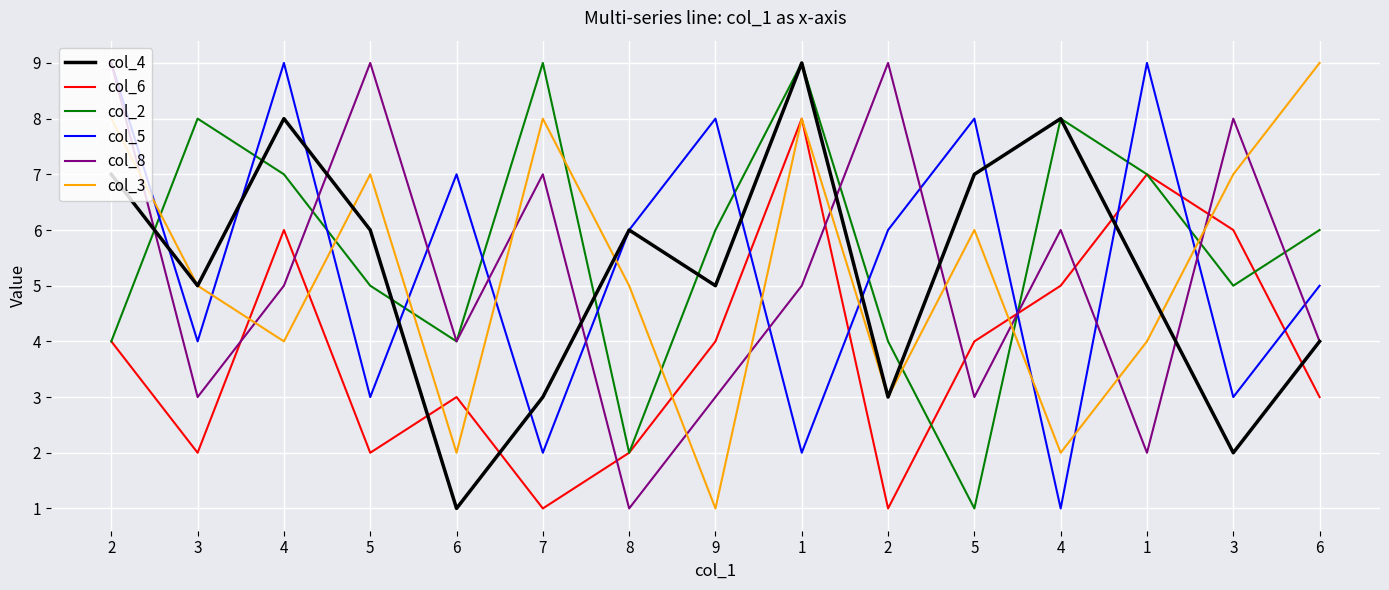

In col_4, how many points are lower than both neighbors (excluding endpoints)?

5